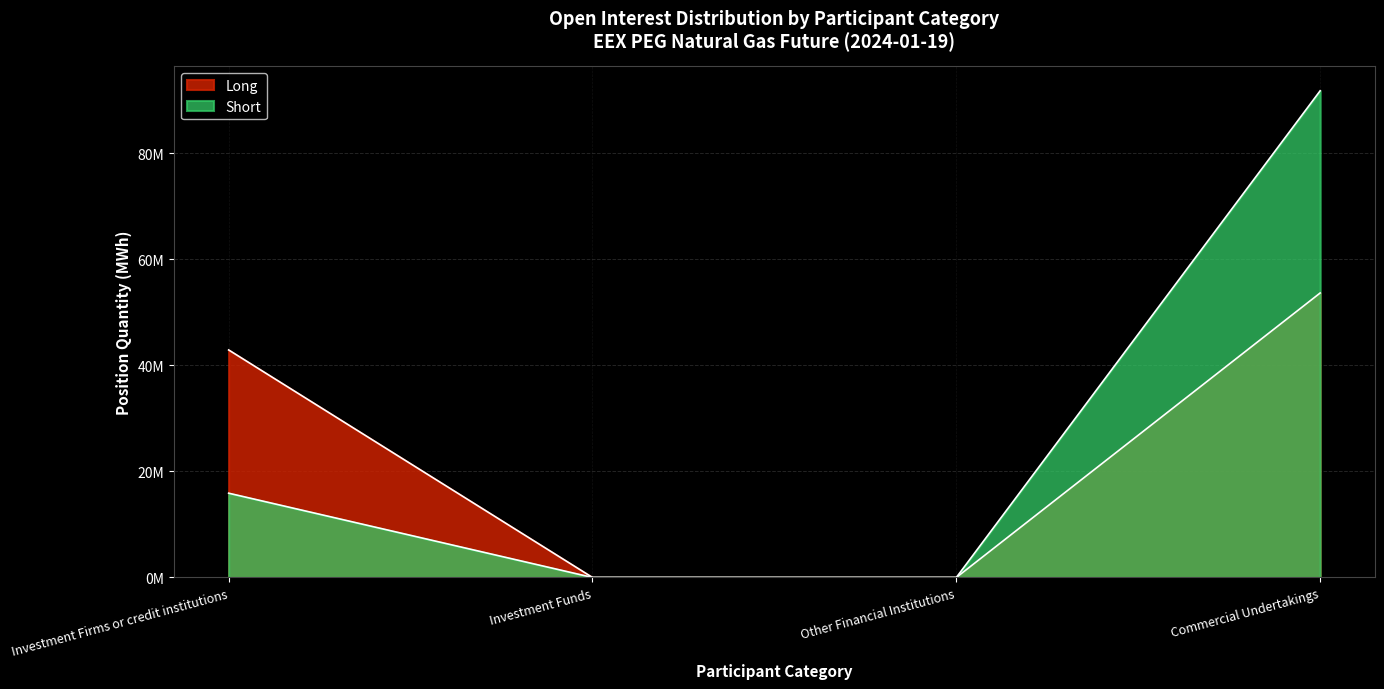

True or false: Short and Long cross at least once.

False